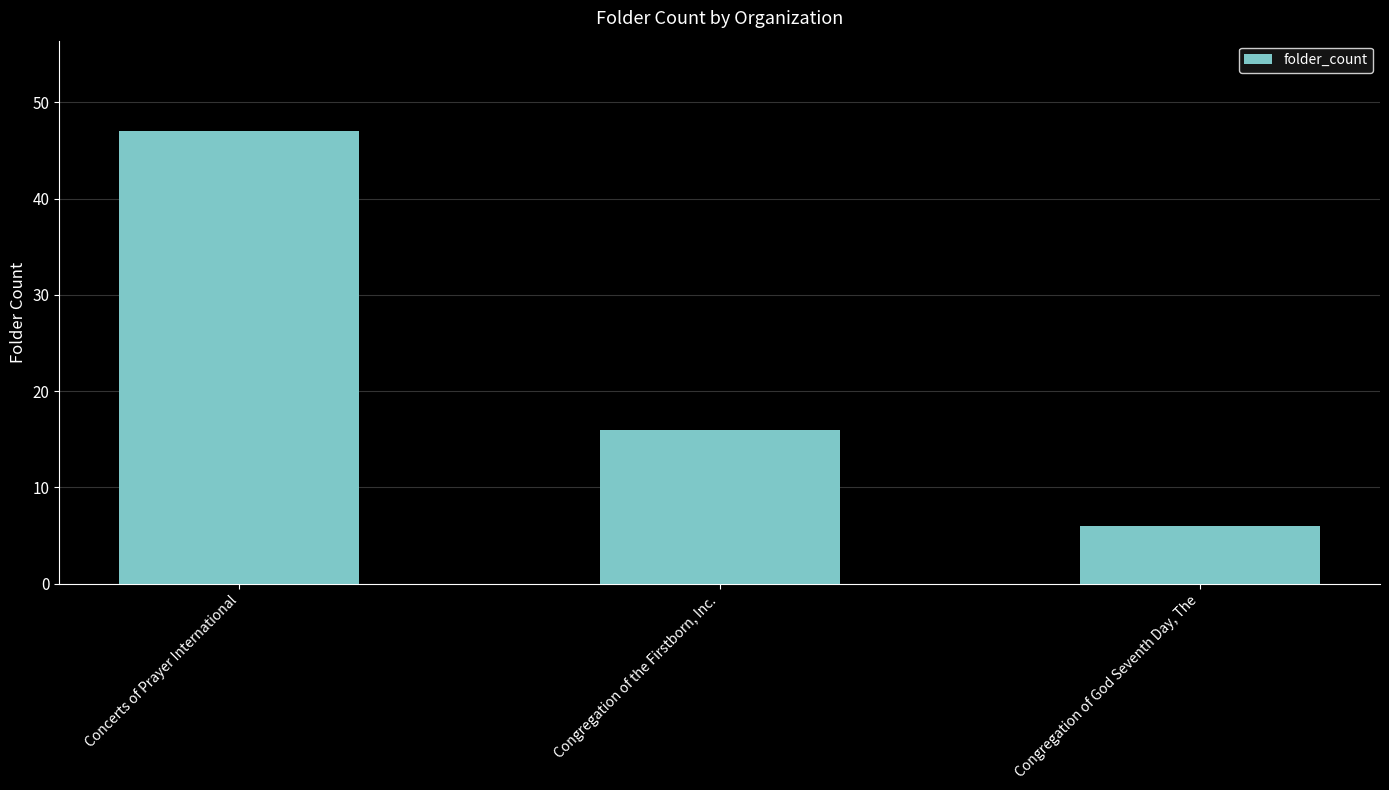

Rank the categories by value from lowest to highest.

Congregation of God Seventh Day, The, Congregation of the Firstborn, Inc., Concerts of Prayer International